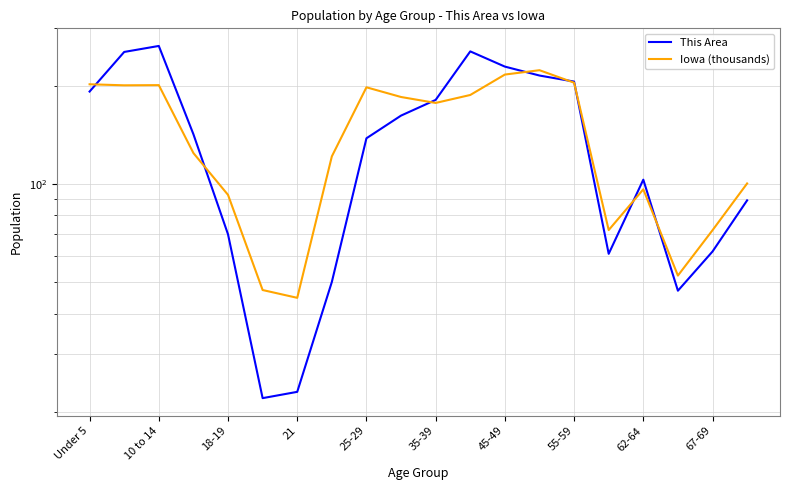

True or false: Iowa (thousands) and This Area intersect in this chart.

True